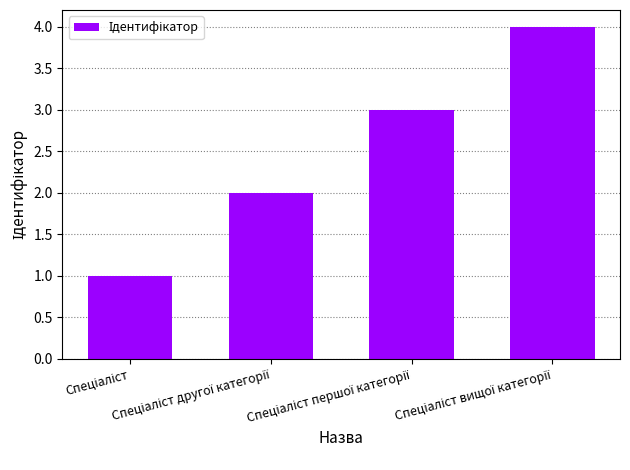

What is the difference between the maximum and minimum values?

3